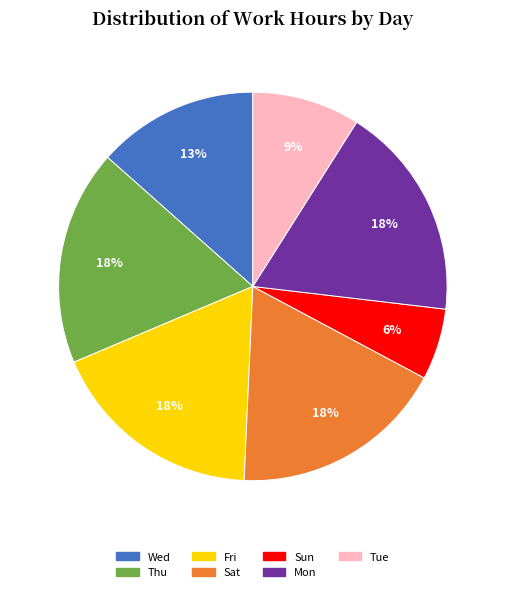

Is there a majority slice in this chart?

No